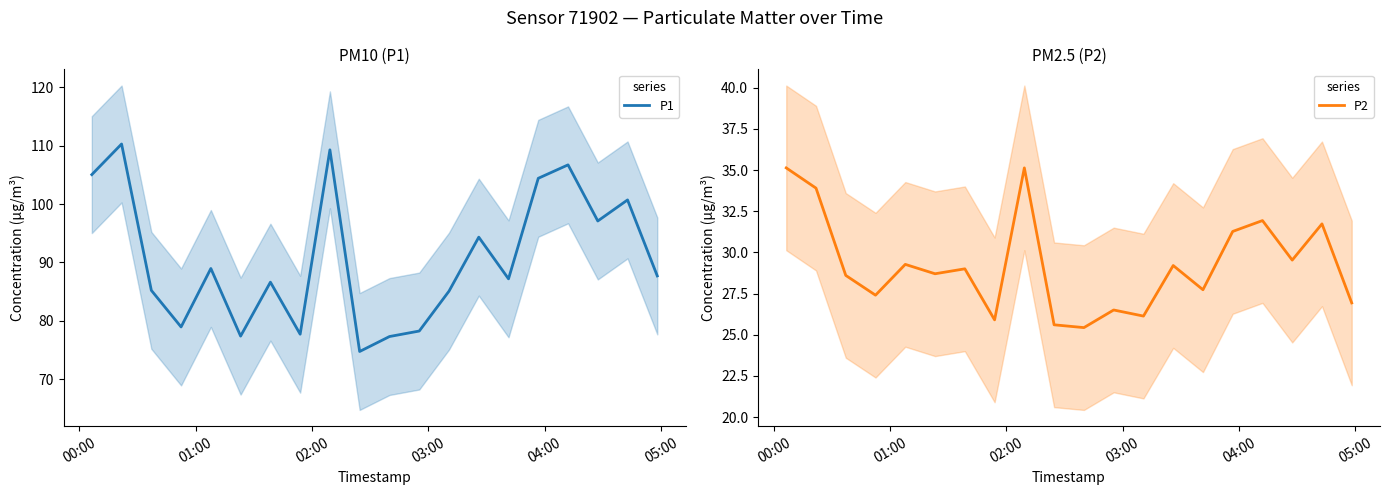

What is the difference between the maximum and minimum values in the P1 series?

35.5